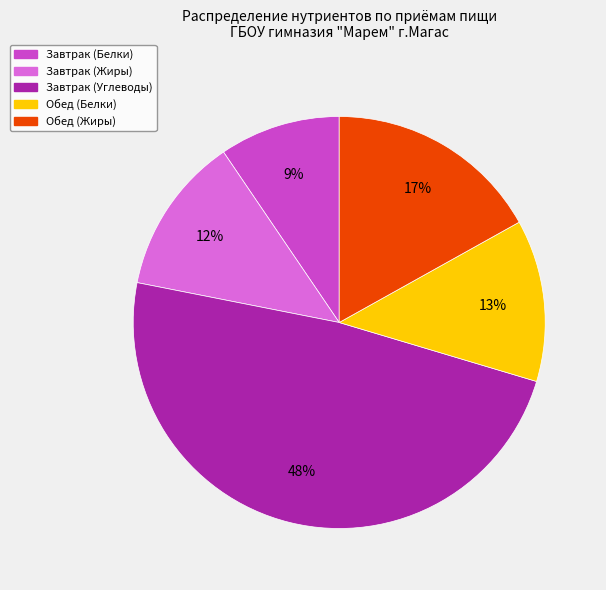

The Завтрак (Углеводы) slice represents 48% of the pie. True or false?

True